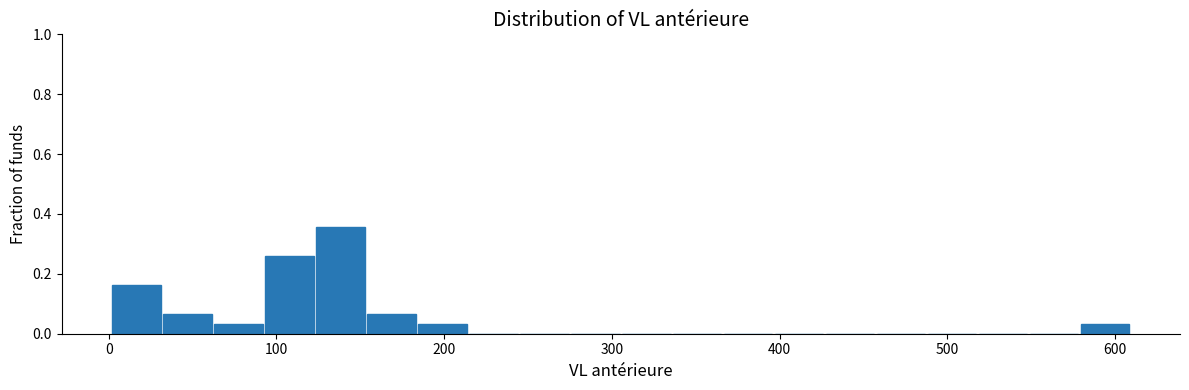

Around what value on the x-axis is the tallest bar? Give the approximate position of its centre, as read against the axis.

140